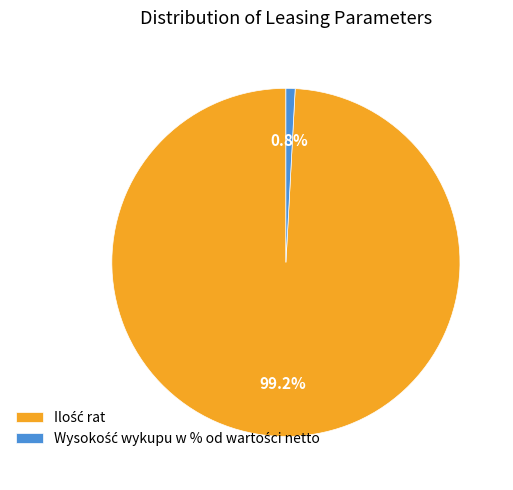

How many slices are in this pie chart?

2